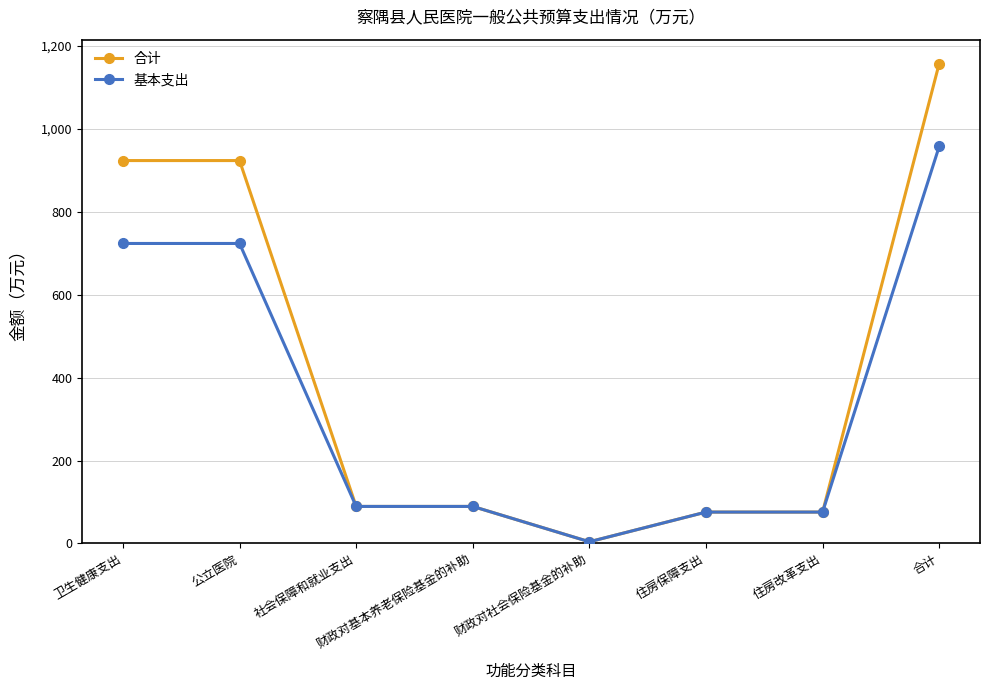

What is the total value across all series at 社会保障和就业支出?

178.4